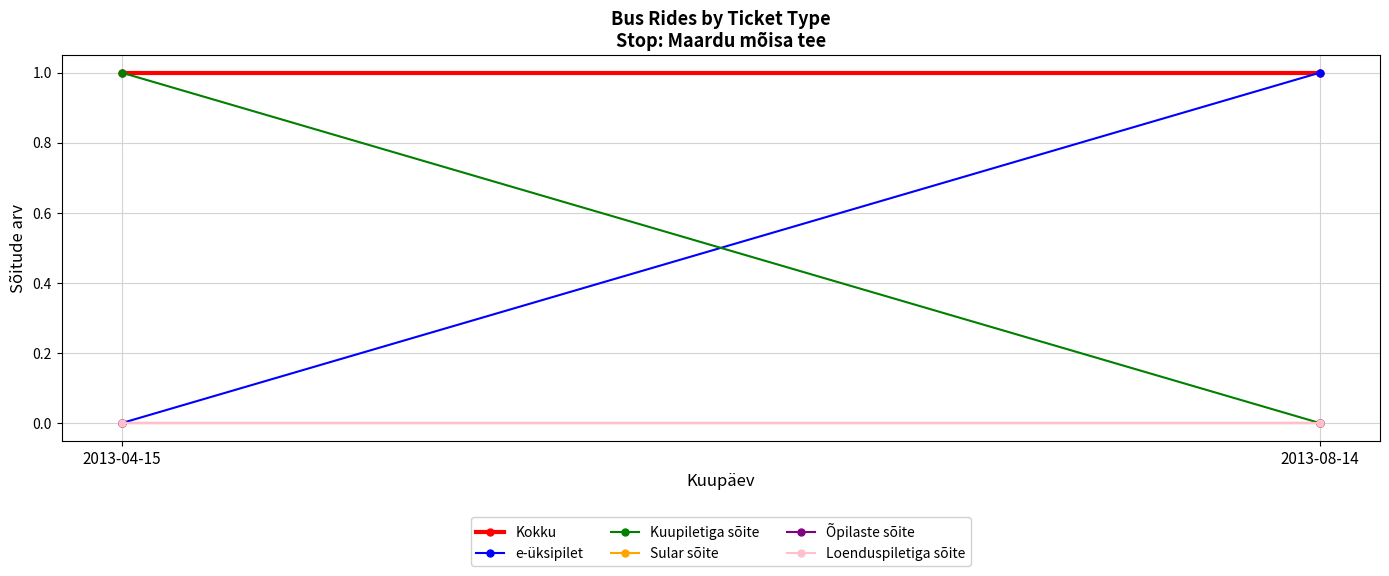

How many lines are shown in the chart?

6